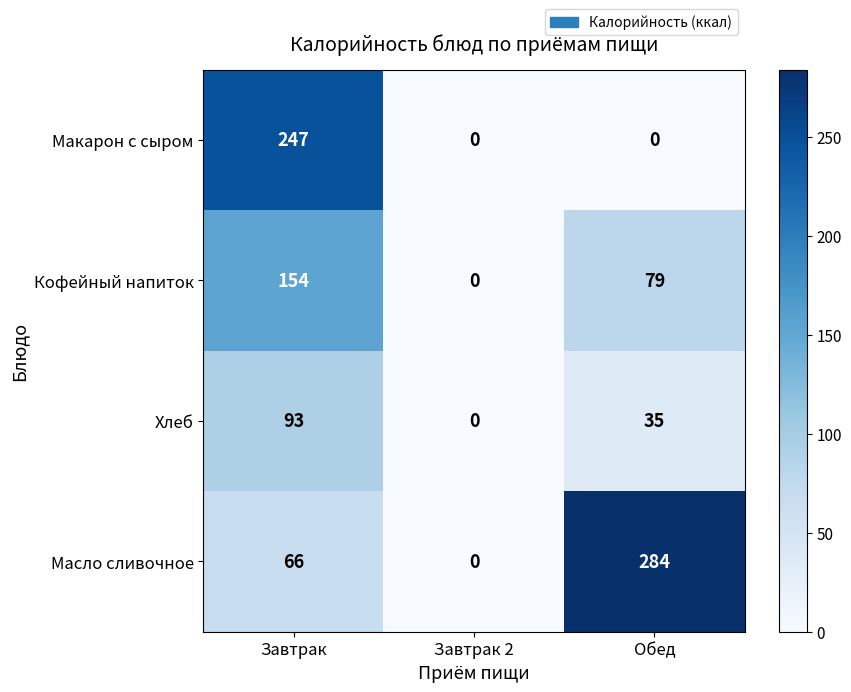

The Масло сливочное series shows 284 at Обед. True or false?

True